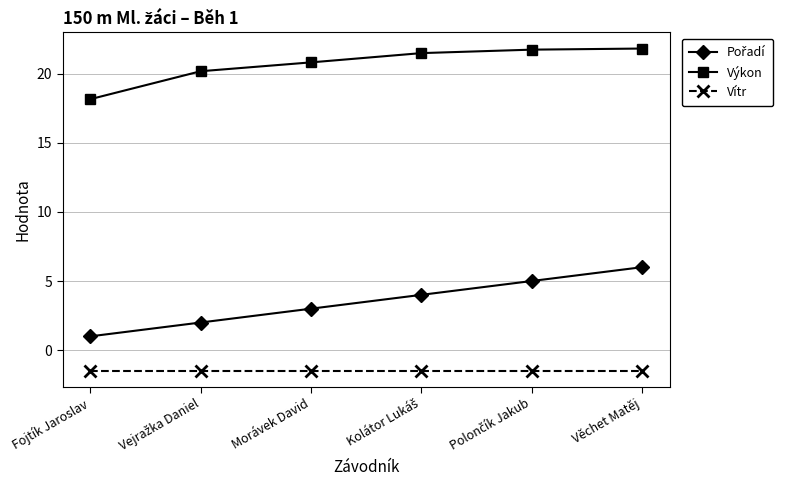

Which series has the largest total across all categories?

Výkon